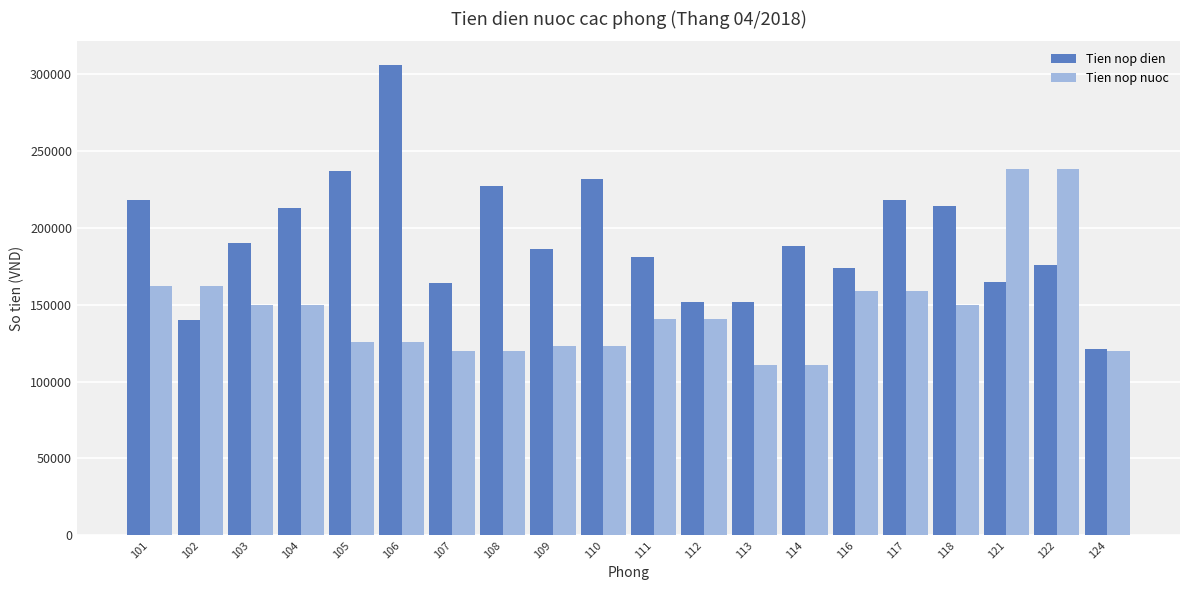

At which category is the sum across all series the highest?

106